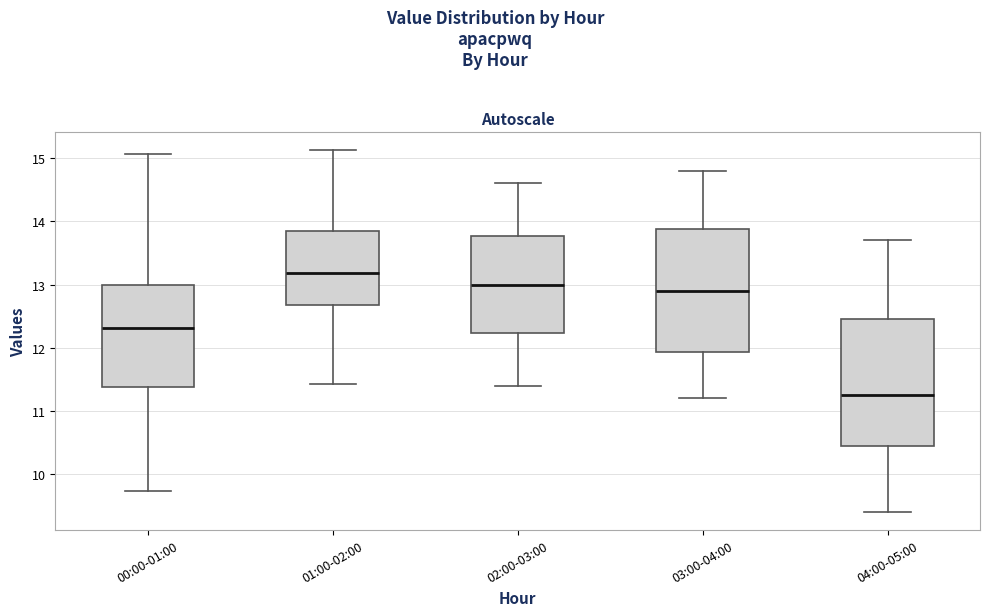

Where does the lower whisker of the box for 03:00-04:00 end on the y-axis? The values are not printed on the chart, so give them approximately, as read against the axis.

11.2